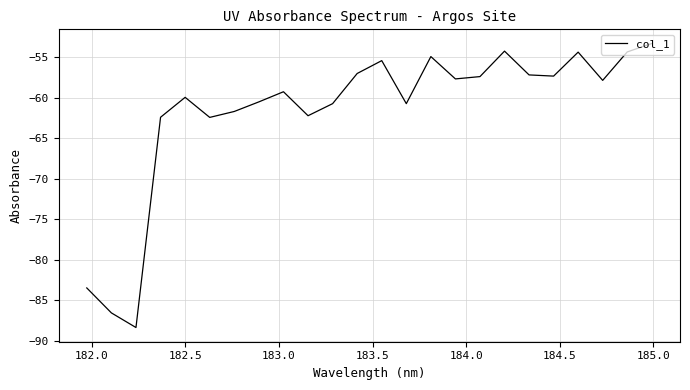

What is the maximum value shown in the chart?

-53.3